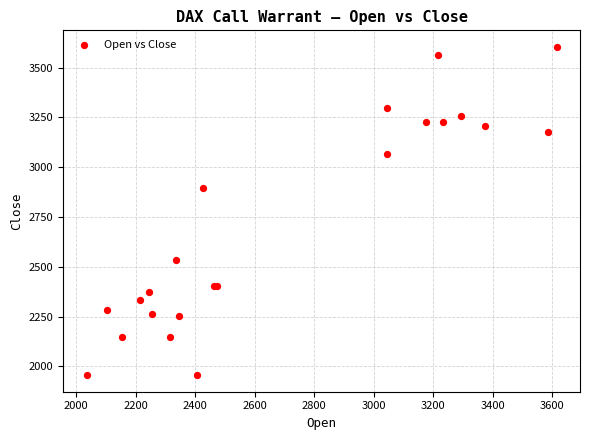

What Y value in the scatter plot is closest to 2780?

2895